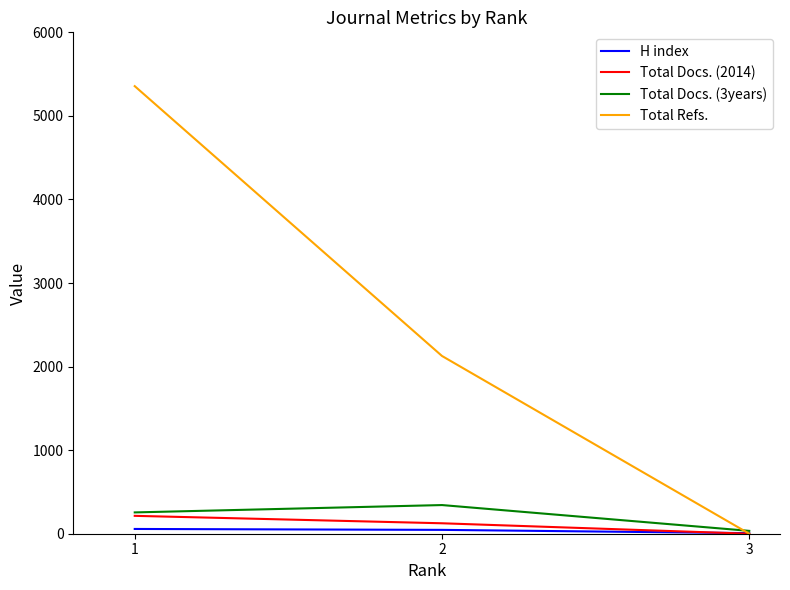

Rank the categories by Total Refs. value from highest to lowest.

1, 2, 3